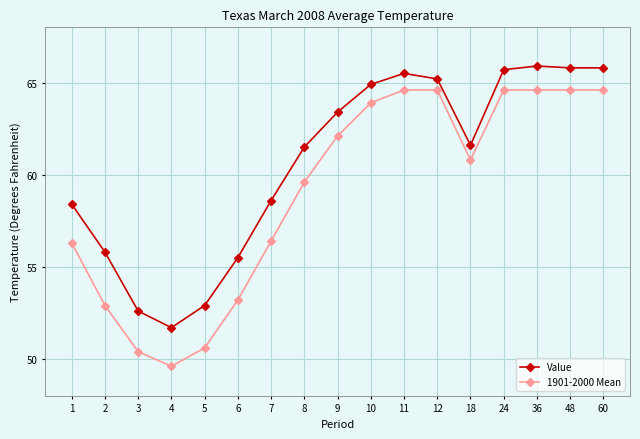

Which series has the widest spread of values?

1901-2000 Mean